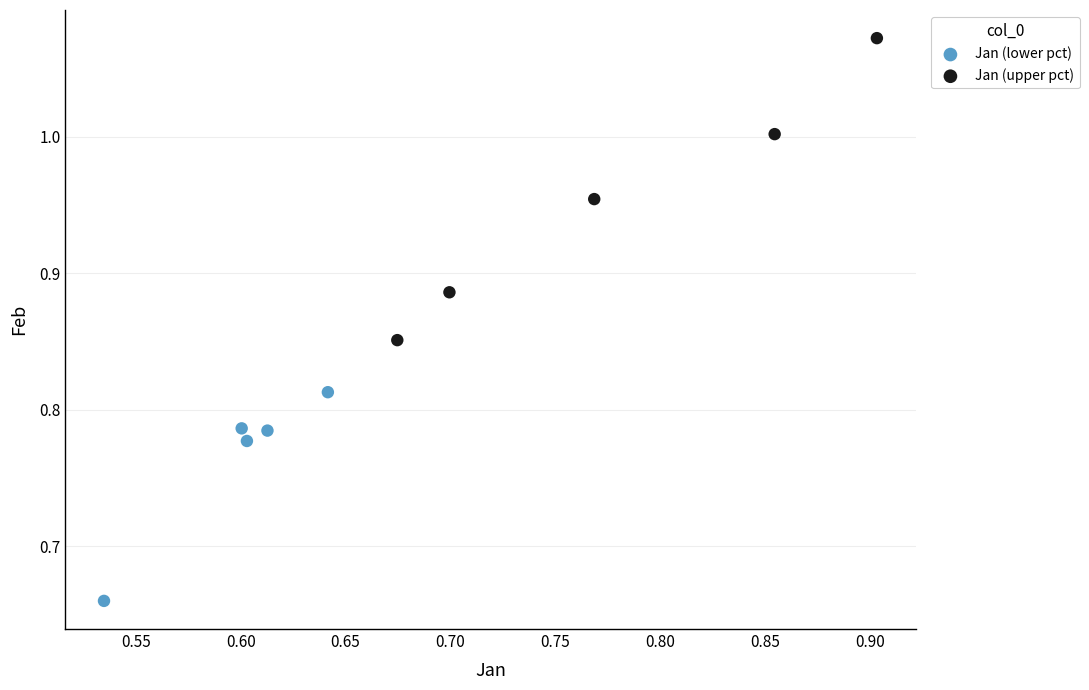

Which series reaches the maximum Y coordinate?

Jan (upper pct)